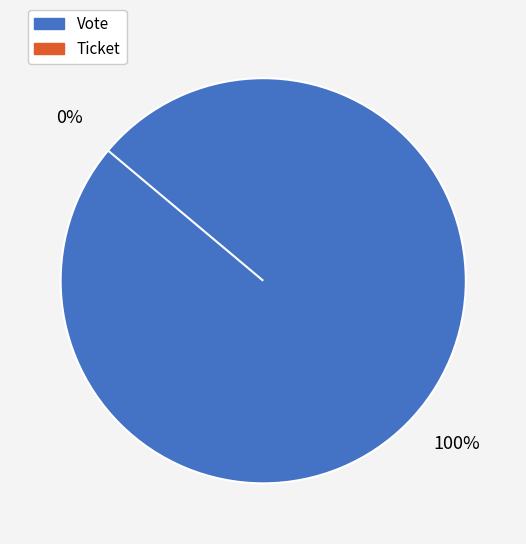

What is the largest slice in the pie chart?

Vote